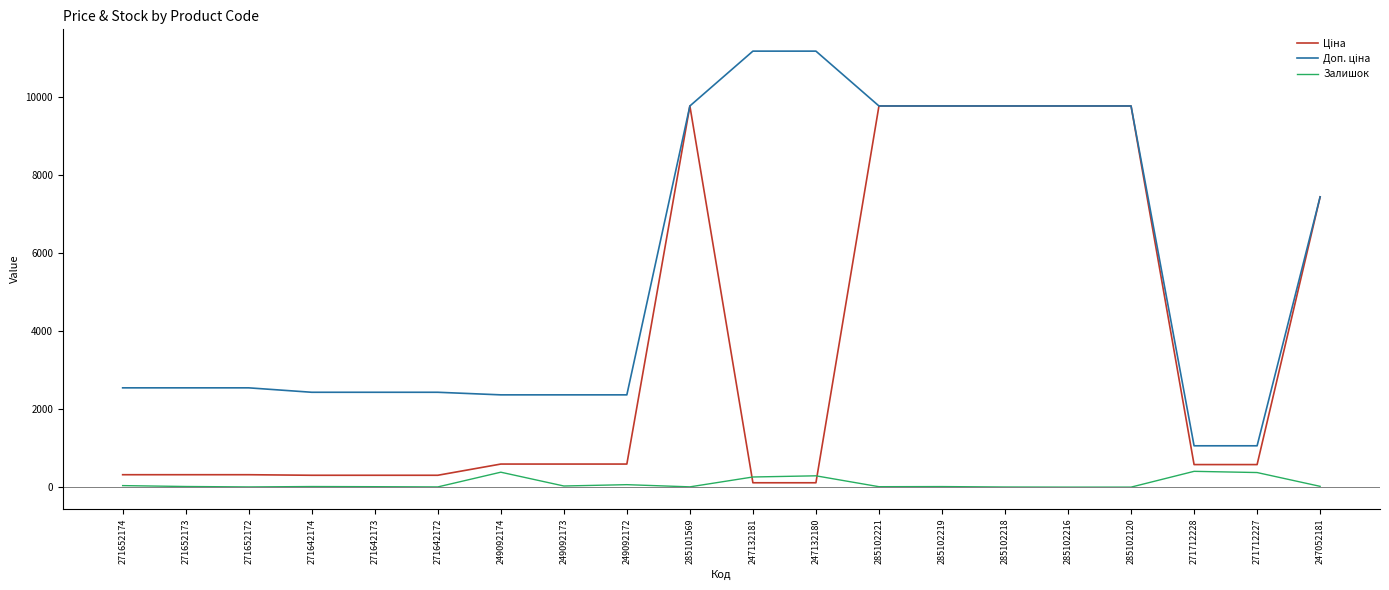

The Залишок series shows 5.0 at 271652172. True or false?

True